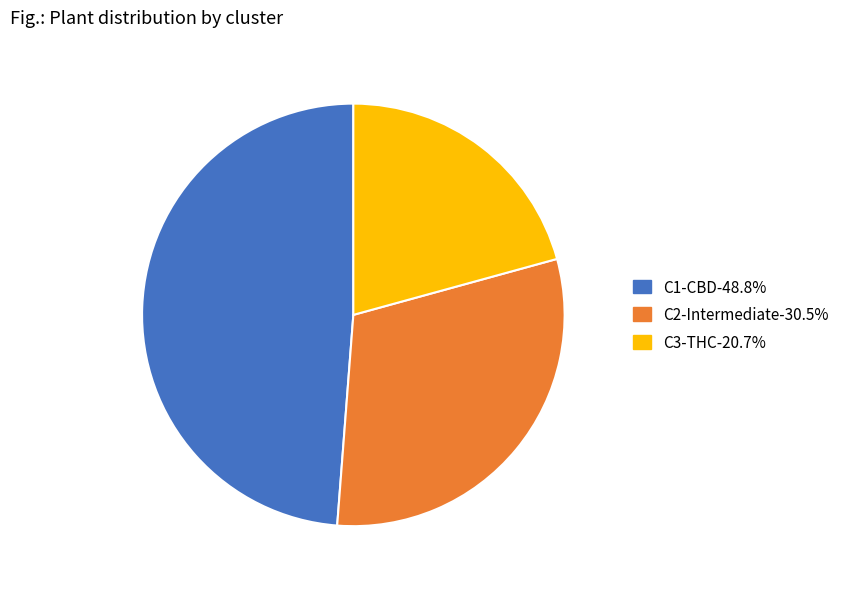

Which category has the smallest portion of the pie?

C3-THC